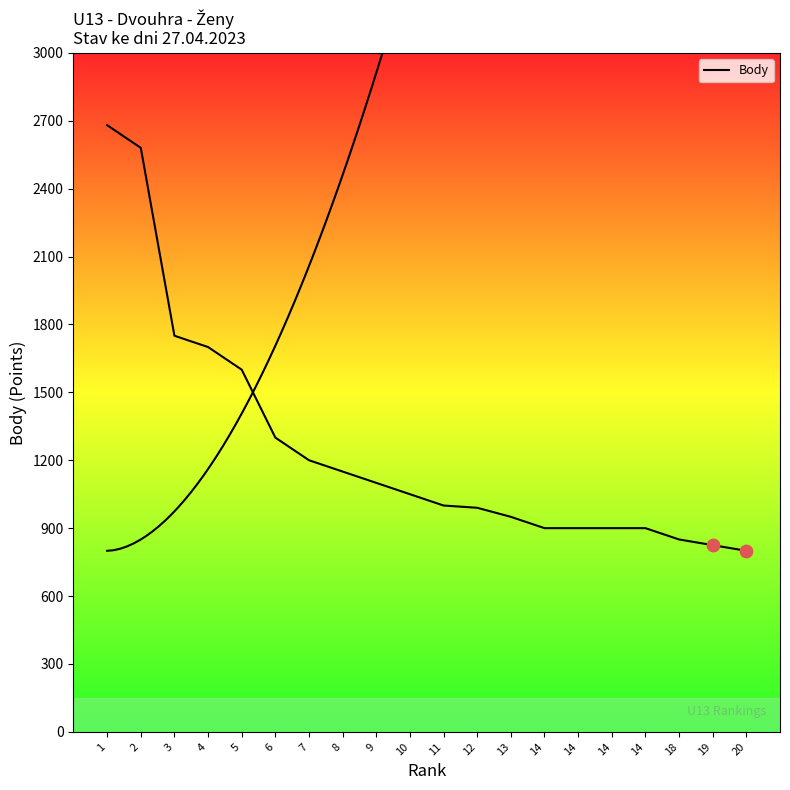

What is the ratio of the value at 18 to the value at 14?

0.9